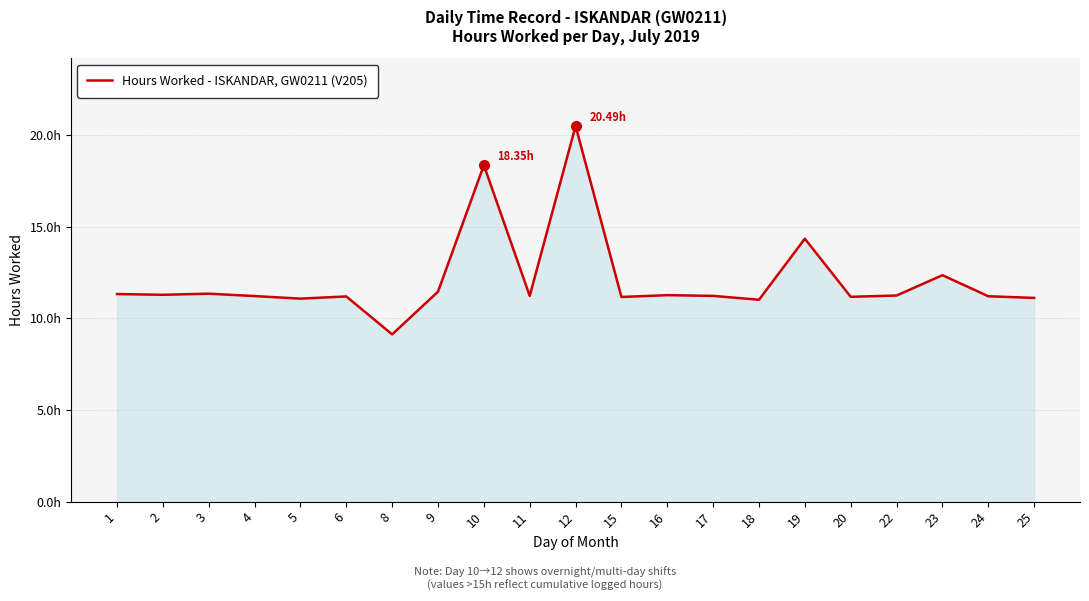

Reading left to right, what are all the values shown in this chart?

1=11.3	2=11.3	3=11.3	4=11.2	5=11.1	6=11.2	8=9.1	9=11.4	10=18.4	11=11.2	12=20.5	15=11.2	16=11.3	17=11.2	18=11.0	19=14.3	20=11.2	22=11.2	23=12.3	24=11.2	25=11.1